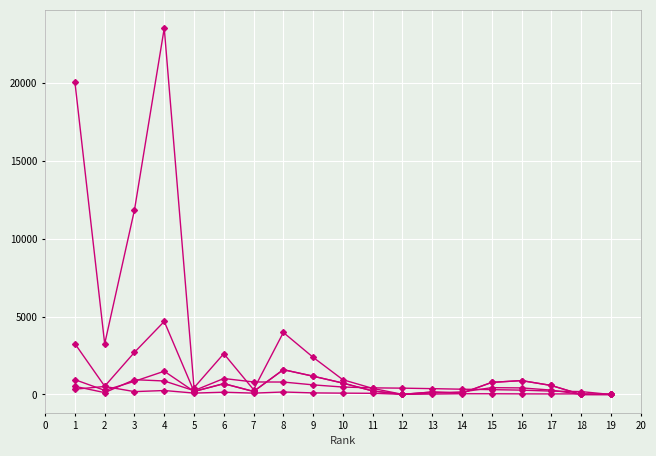

Reading left to right, list all the values displayed in this chart.

H index: 340	515	184	255	90	146	88	160	102	87	76	11	27	48	47	39	35	40	23
Total Docs. (2014): 524	120	950	867	246	1026	804	799	617	478	425	407	375	339	311	280	217	186	0
Total Docs. (3years): 950	265	846	1492	196	700	198	1594	1176	733	228	10	159	87	778	892	578	1	0
Citable Docs. (3years): 3260	530	2707	4688	191	690	192	1591	1173	732	227	8	159	86	778	892	578	1	0
Total Cites (3years): 20040	3252	11841	23505	435	2618	310	3981	2386	945	391	9	97	166	438	423	282	2	0